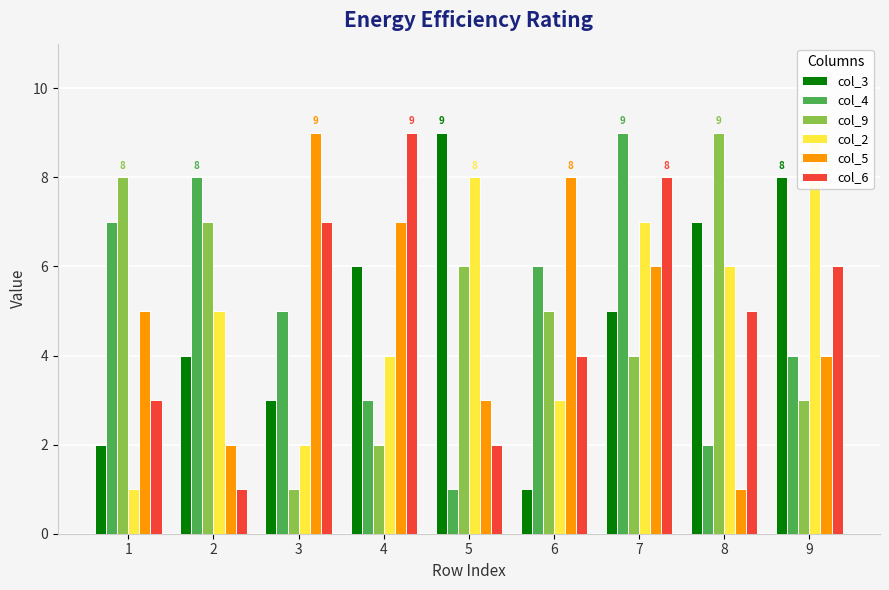

List the labels in order of col_2 value, smallest first.

1, 3, 6, 4, 2, 8, 7, 5, 9